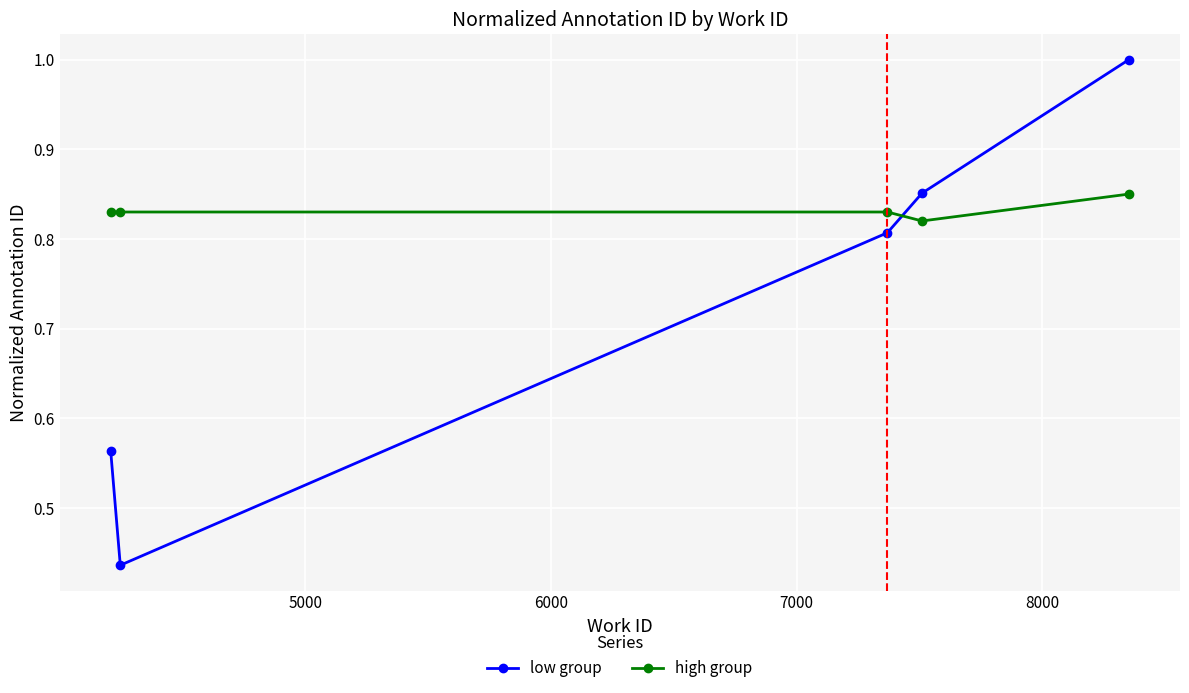

List the series in order of their overall mean, highest first.

high group, low group